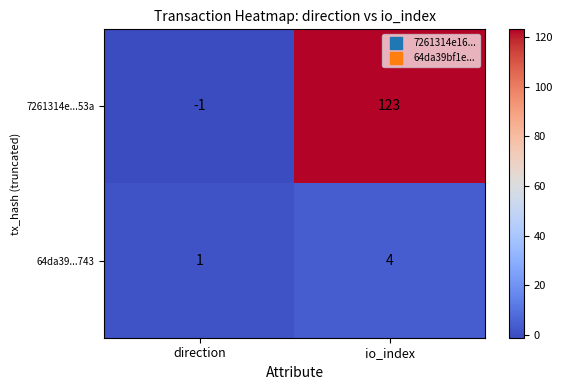

Reading left to right, list all the values displayed in this chart.

7261314e...53a: direction=-1	io_index=123
64da39...743: direction=1	io_index=4